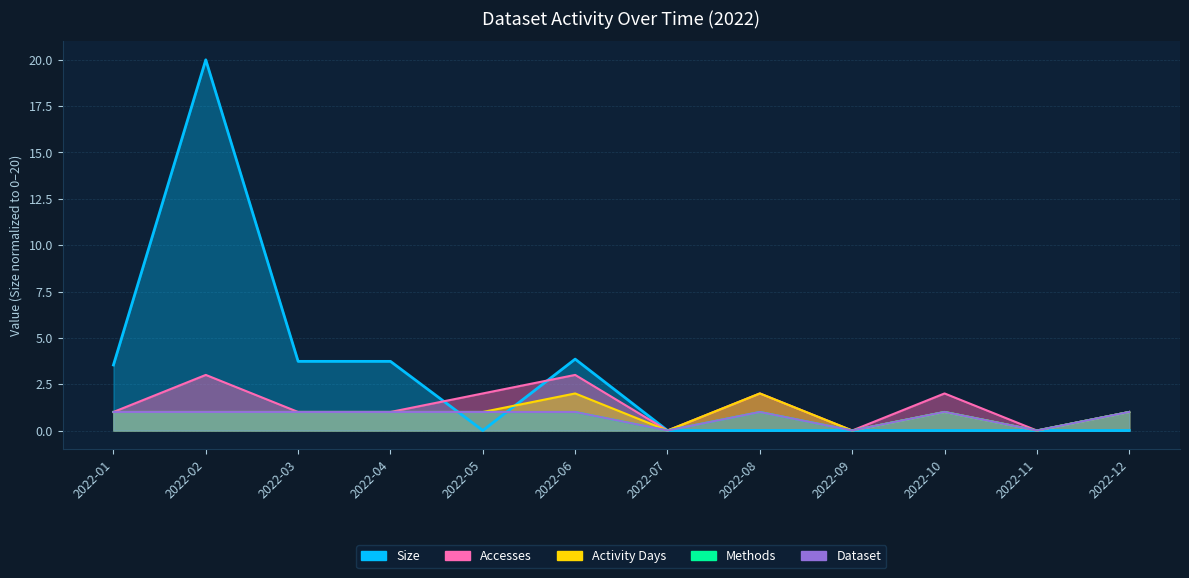

What is the maximum value for Size?

20.0